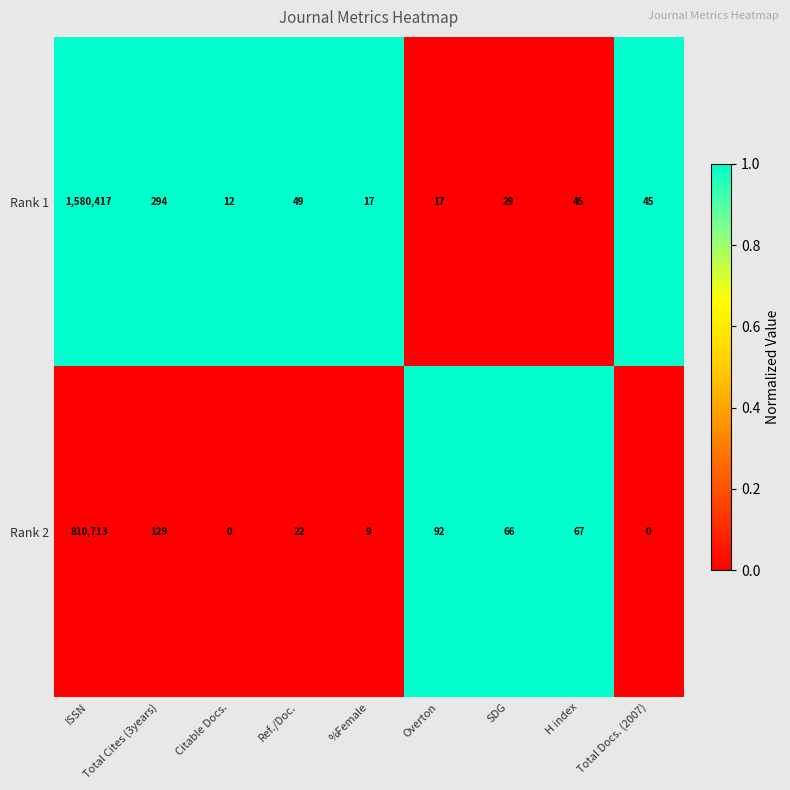

What is the average value of the Rank 1 series?

175658